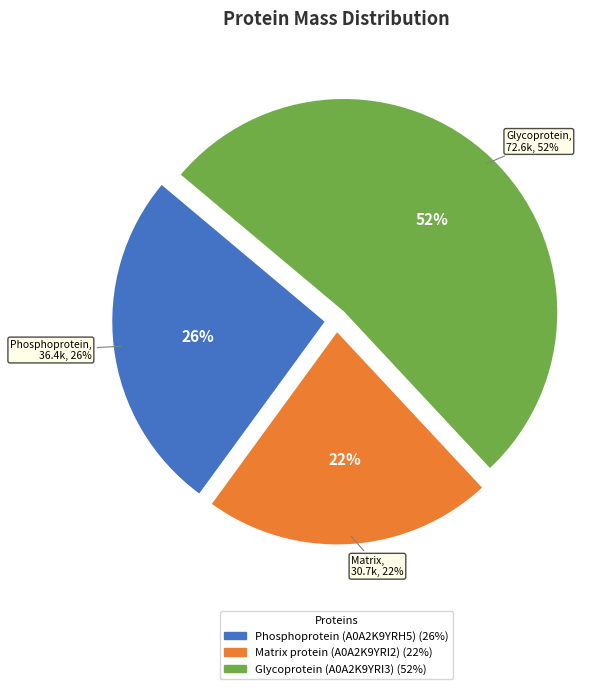

Is it true that Glycoprotein (A0A2K9YRI3) is 52% of the pie?

True